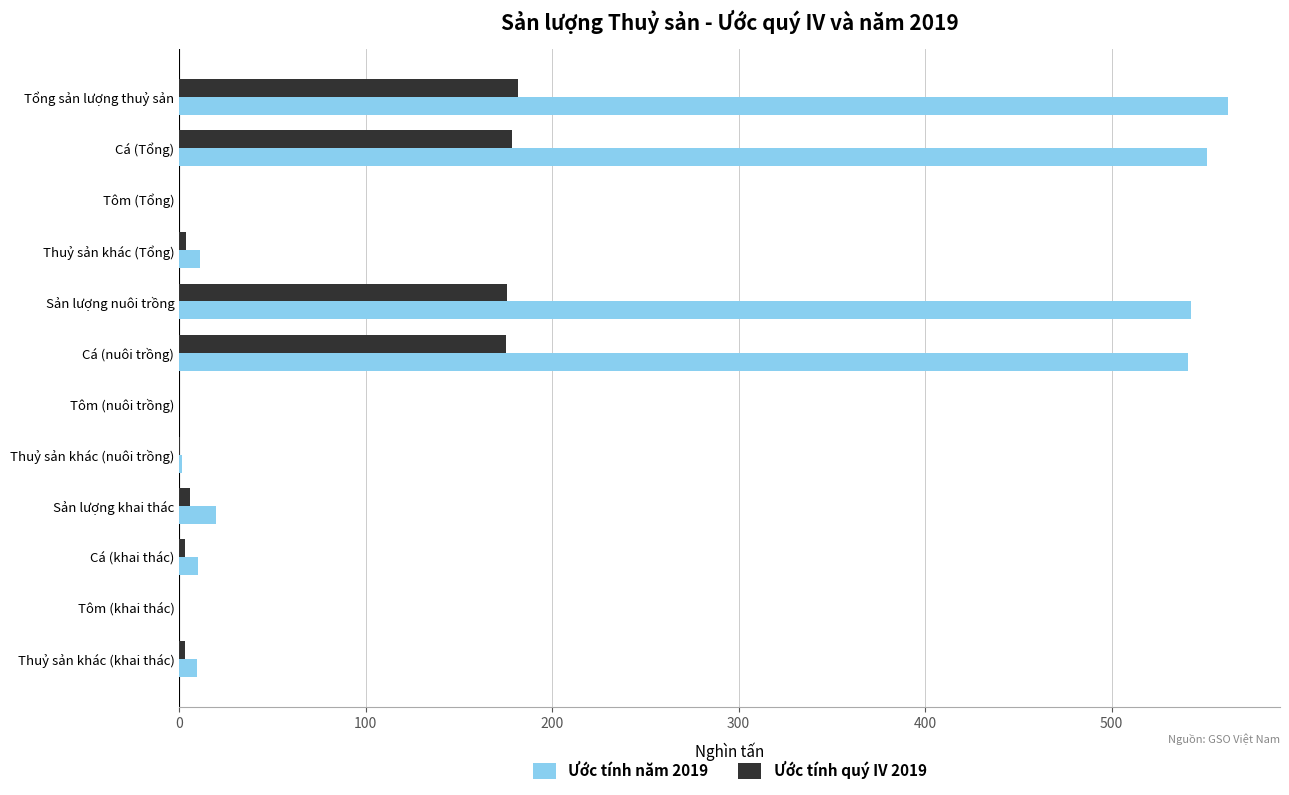

What is the sum of all Ước tính năm 2019 values?

2248.8